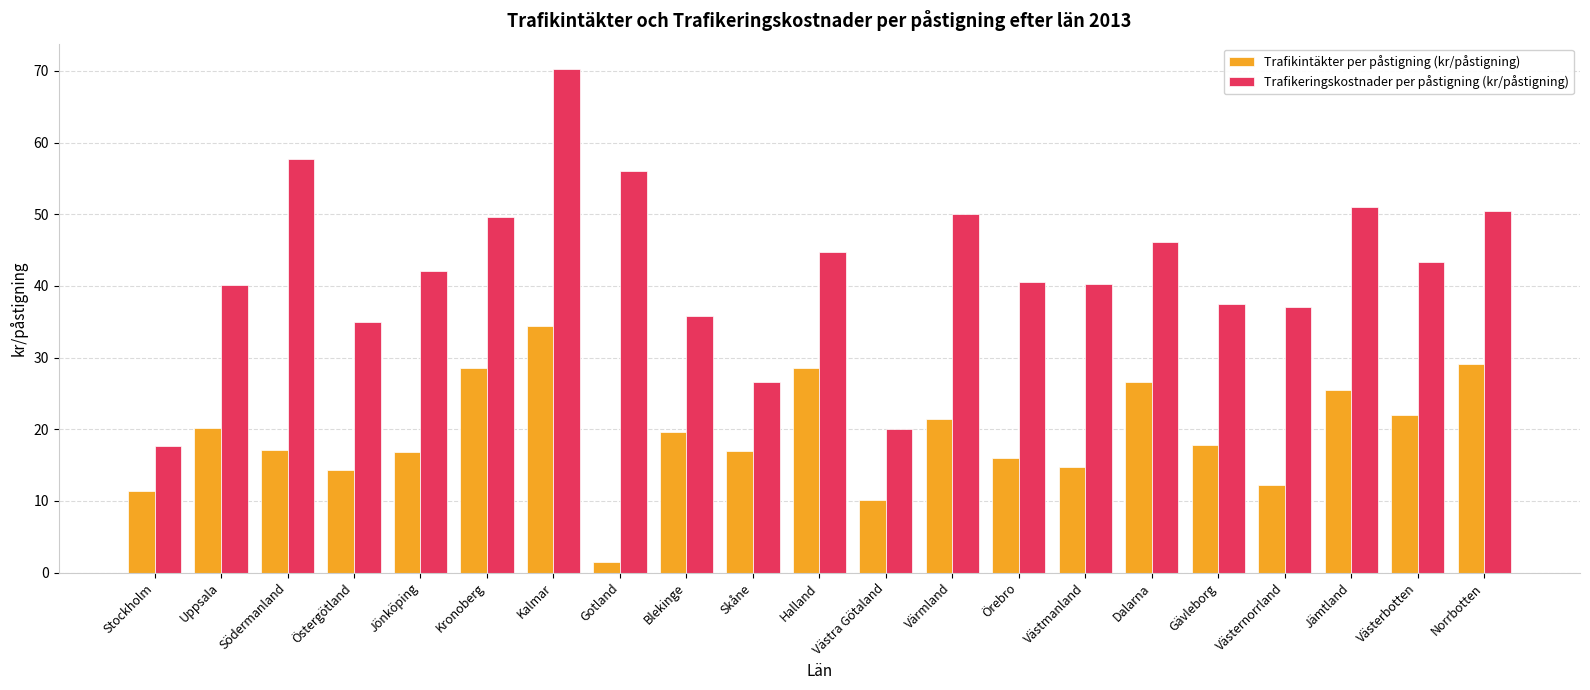

At which category does the chart reach its minimum across all series?

Gotland